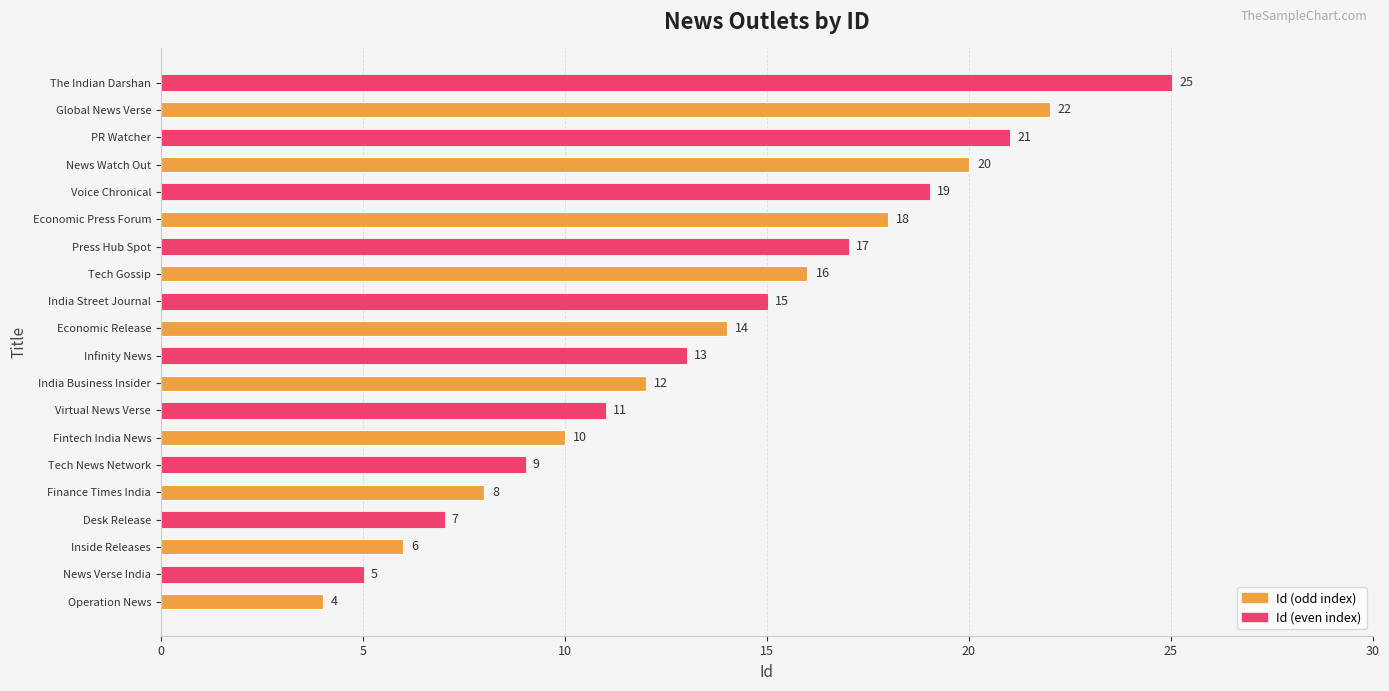

The value at Desk Release is 7. True or false?

True